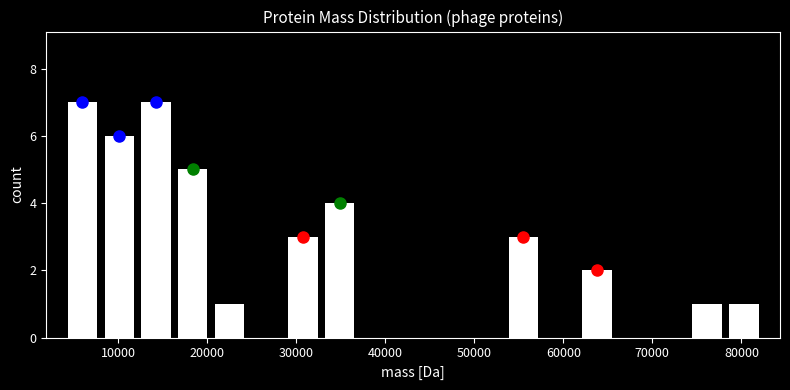

What is the height of the bar covering 20000 to 25000 on the x-axis? Neither the bar edges nor the heights are printed on the chart, so give them approximately, as read against the axes.

1